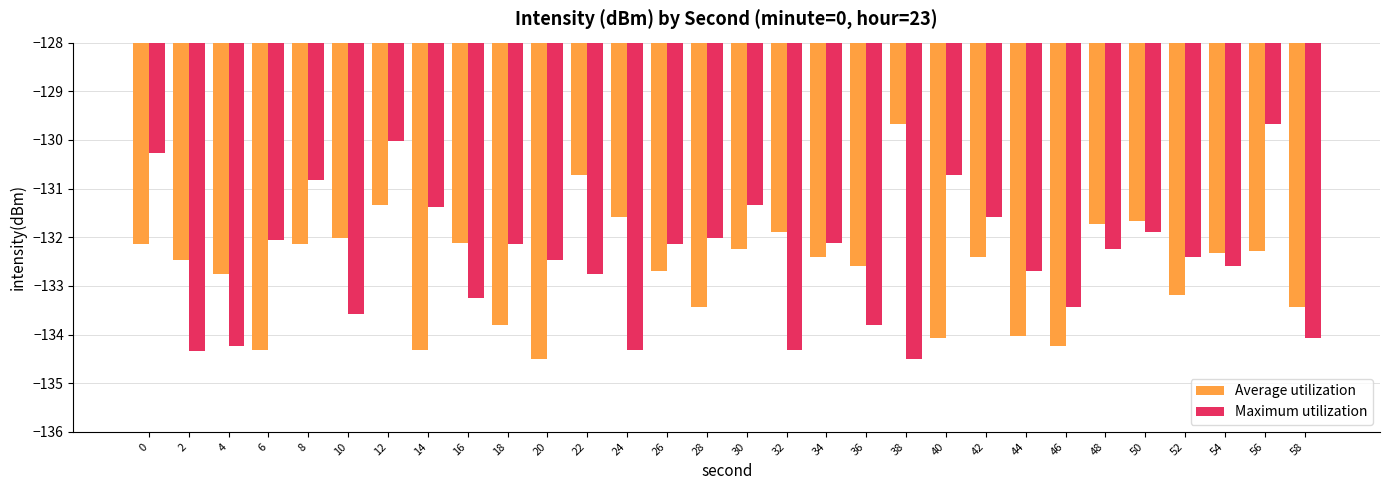

List the series in order of their overall mean, lowest first.

Average utilization, Maximum utilization